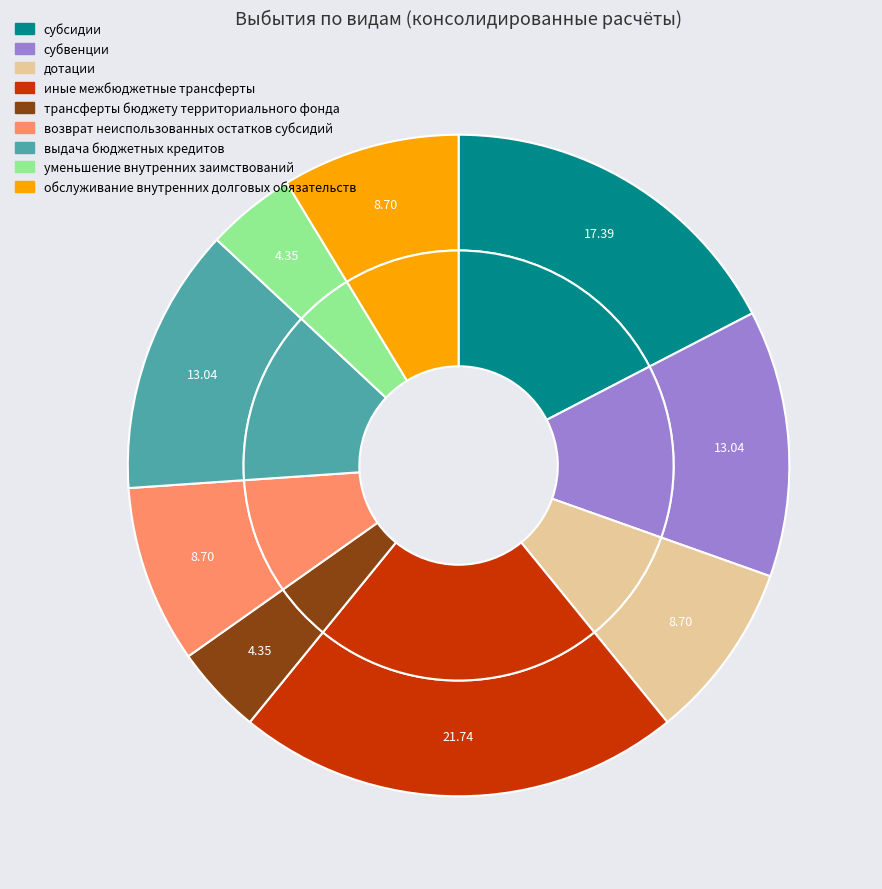

True or false: иные межбюджетные трансферты accounts for 22% of the total.

True